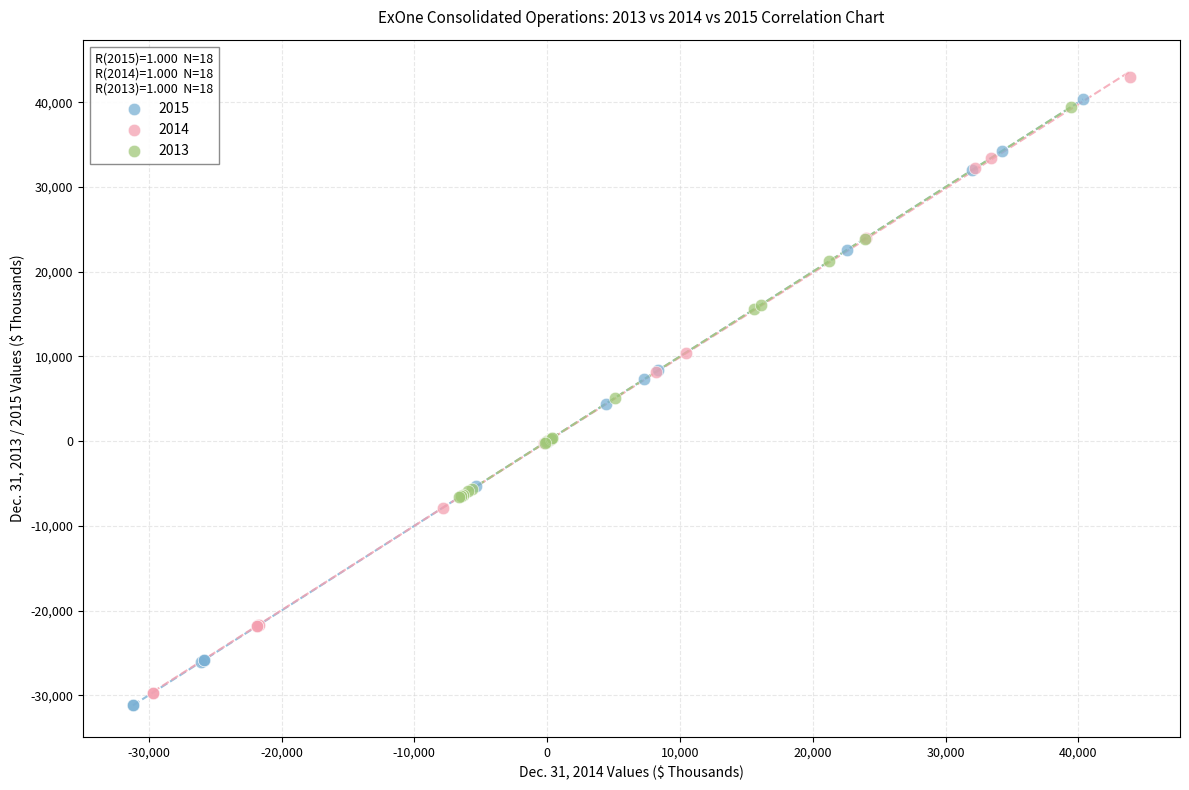

What are all the series names shown in the legend?

2015, 2014, 2013